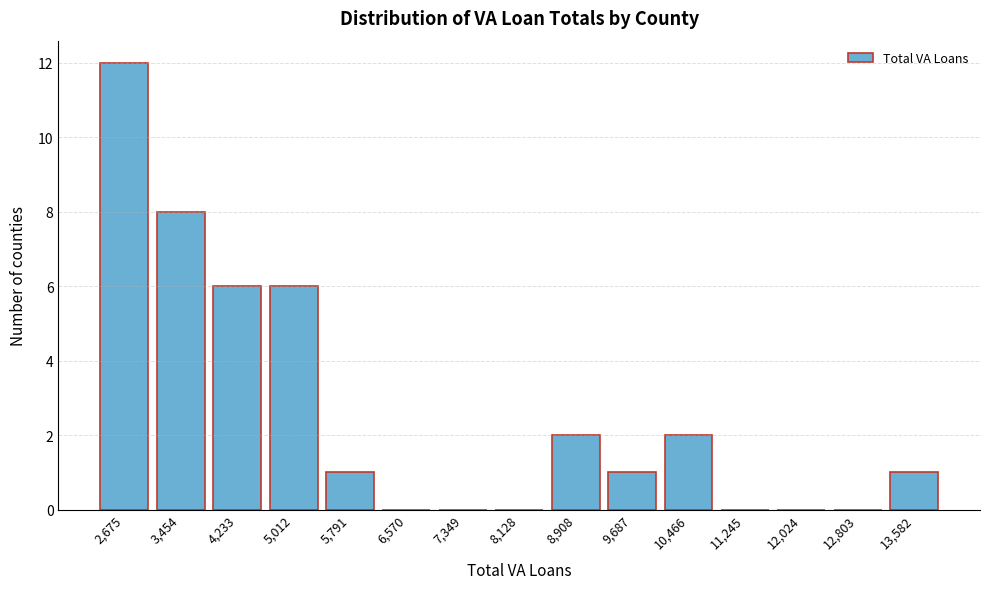

Reading left to right, transcribe all the data shown in this chart.

2,675=12	3,454=8	4,233=6	5,012=6	5,791=1	6,570=0	7,349=0	8,128=0	8,908=2	9,687=1	10,466=2	11,245=0	12,024=0	12,803=0	13,582=1